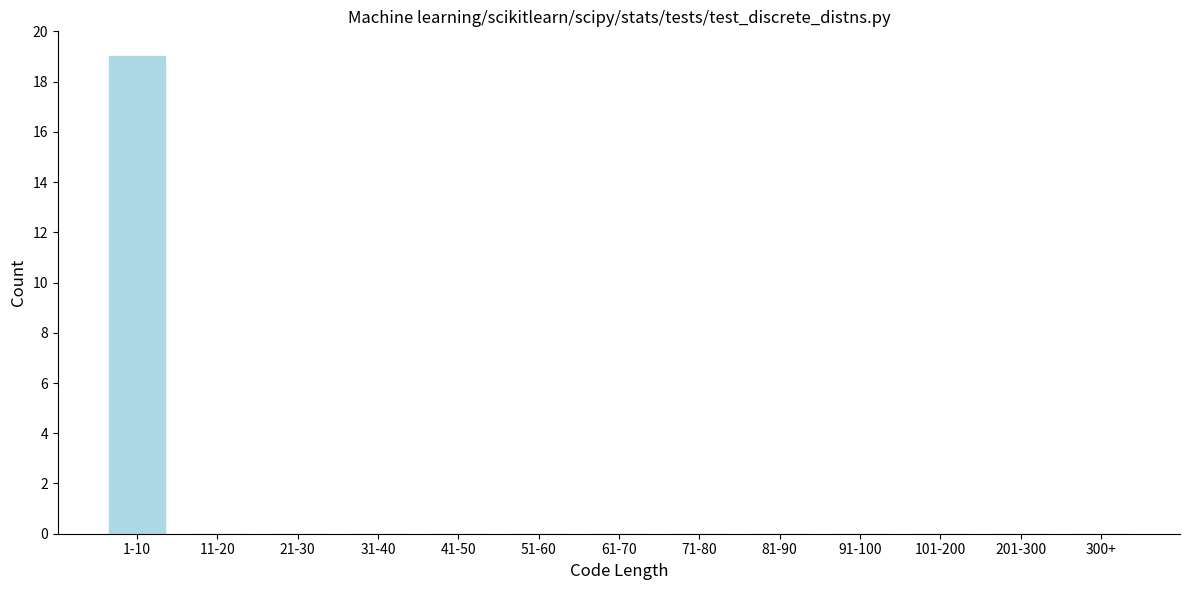

Reading left to right, transcribe all the data shown in this chart.

1-10=19	11-20=0	21-30=0	31-40=0	41-50=0	51-60=0	61-70=0	71-80=0	81-90=0	91-100=0	101-200=0	201-300=0	300+=0